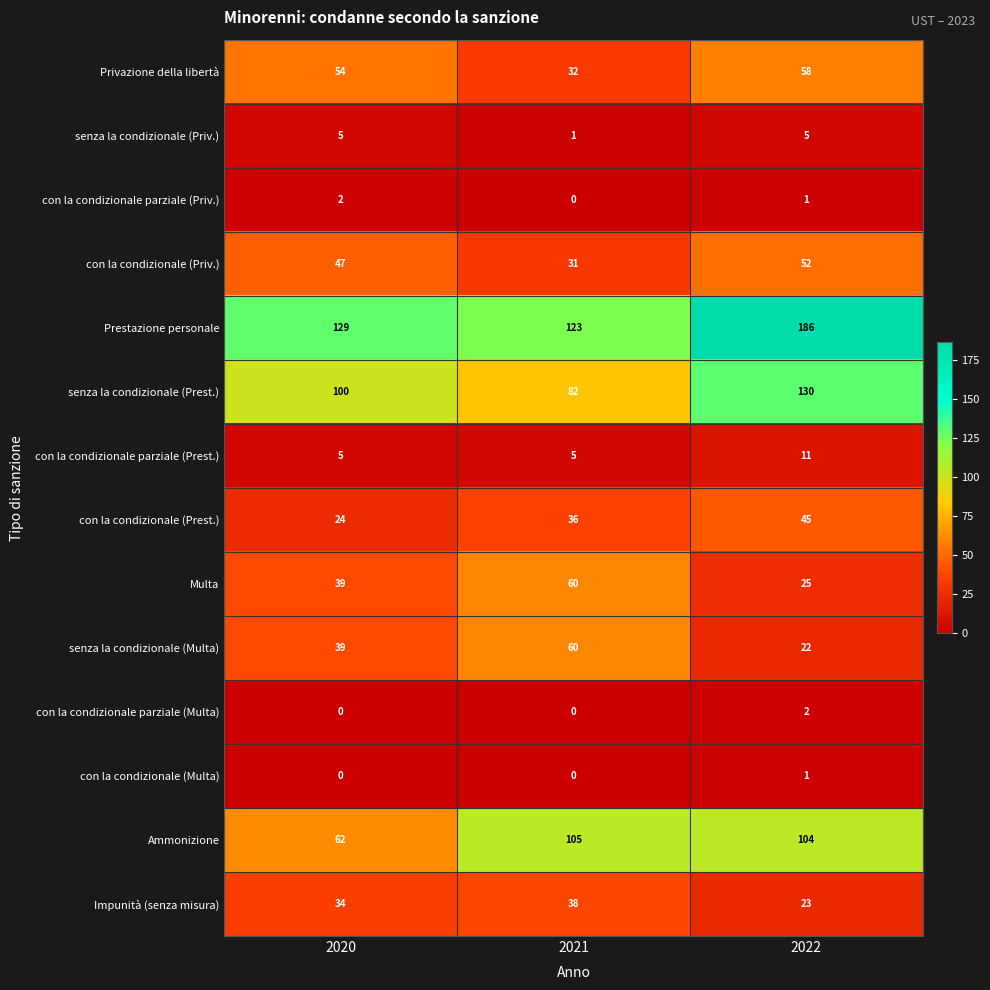

Read the Prestazione personale value at 2021, to the nearest 10.

120